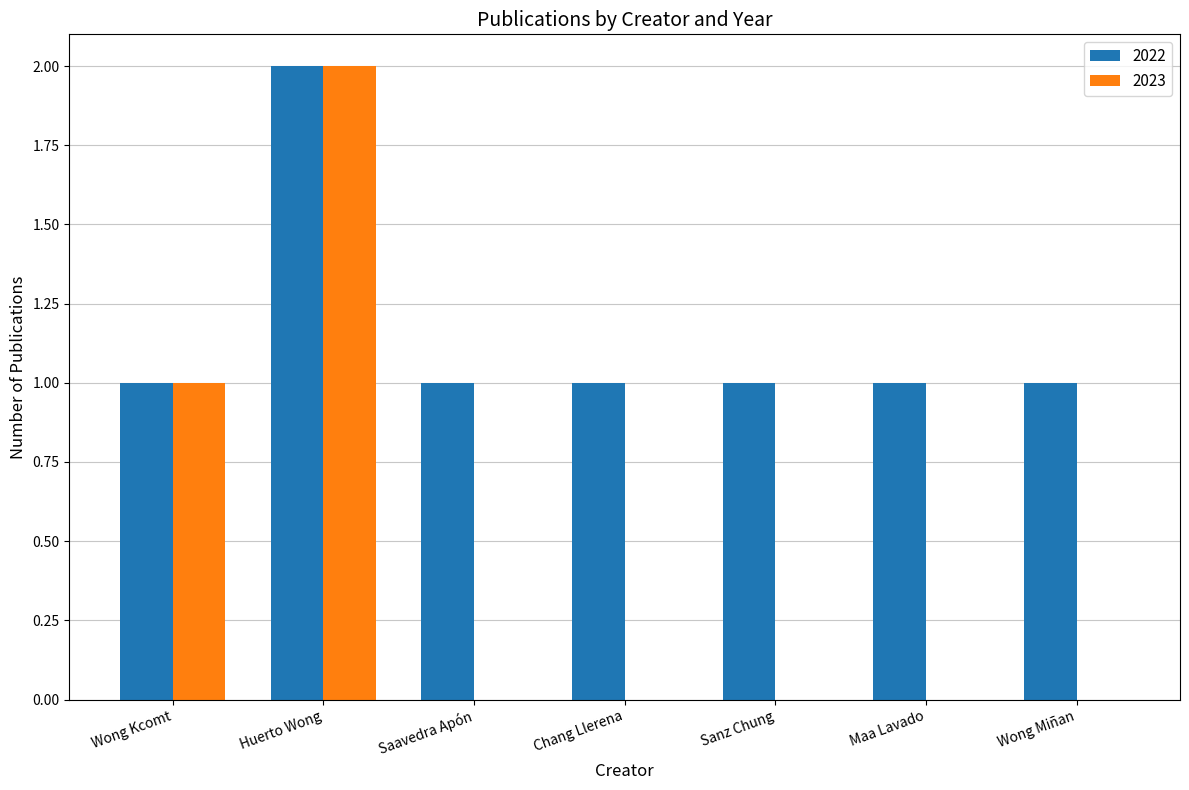

The 2022 series shows 1 at Sanz Chung. True or false?

True